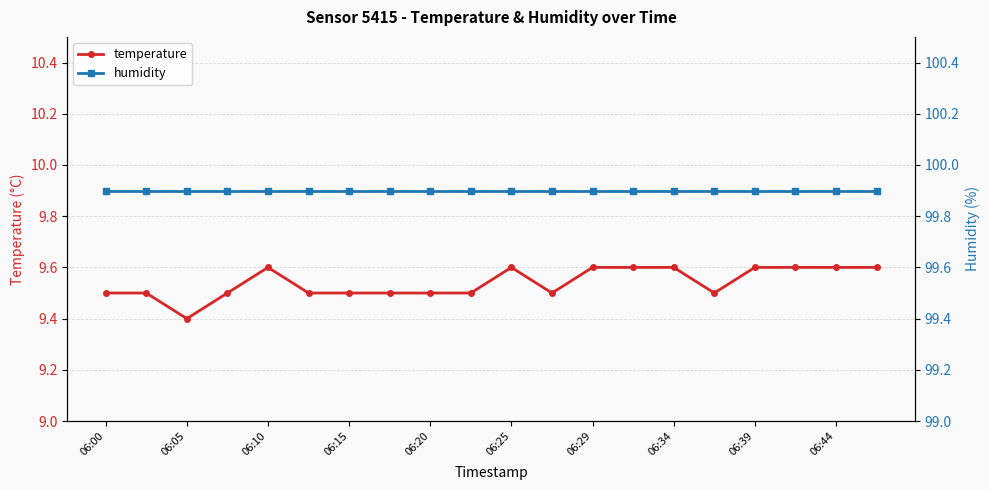

The value of humidity at 06:00 is 47.3. True or false?

False